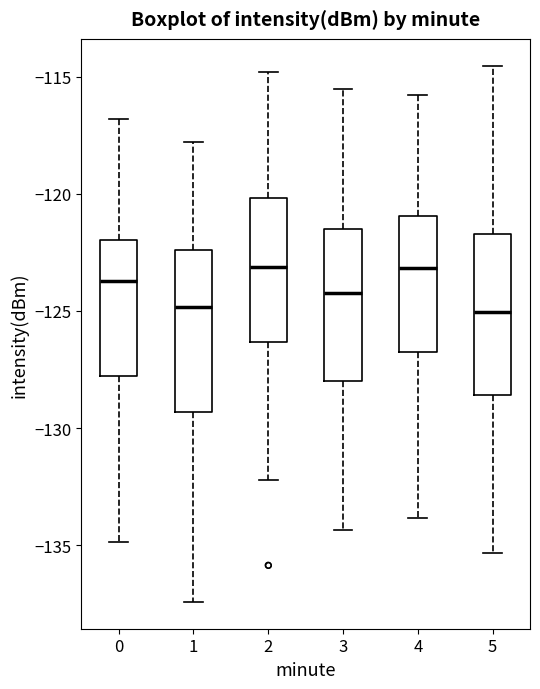

Reading left to right, read every box against the y-axis: the position of its median line, the range the box covers, and the ends of its whiskers. The values are not printed on the chart, so give them approximately, as read against the axis.

0: median -123.5, box -128.0 to -122.0, whiskers -135.0 to -117.0
1: median -125.0, box -129.5 to -122.5, whiskers -137.5 to -118.0
2: median -123.0, box -126.5 to -120.0, whiskers -132.0 to -115.0
3: median -124.0, box -128.0 to -121.5, whiskers -134.5 to -115.5
4: median -123.0, box -127.0 to -121.0, whiskers -134.0 to -116.0
5: median -125.0, box -128.5 to -121.5, whiskers -135.5 to -114.5